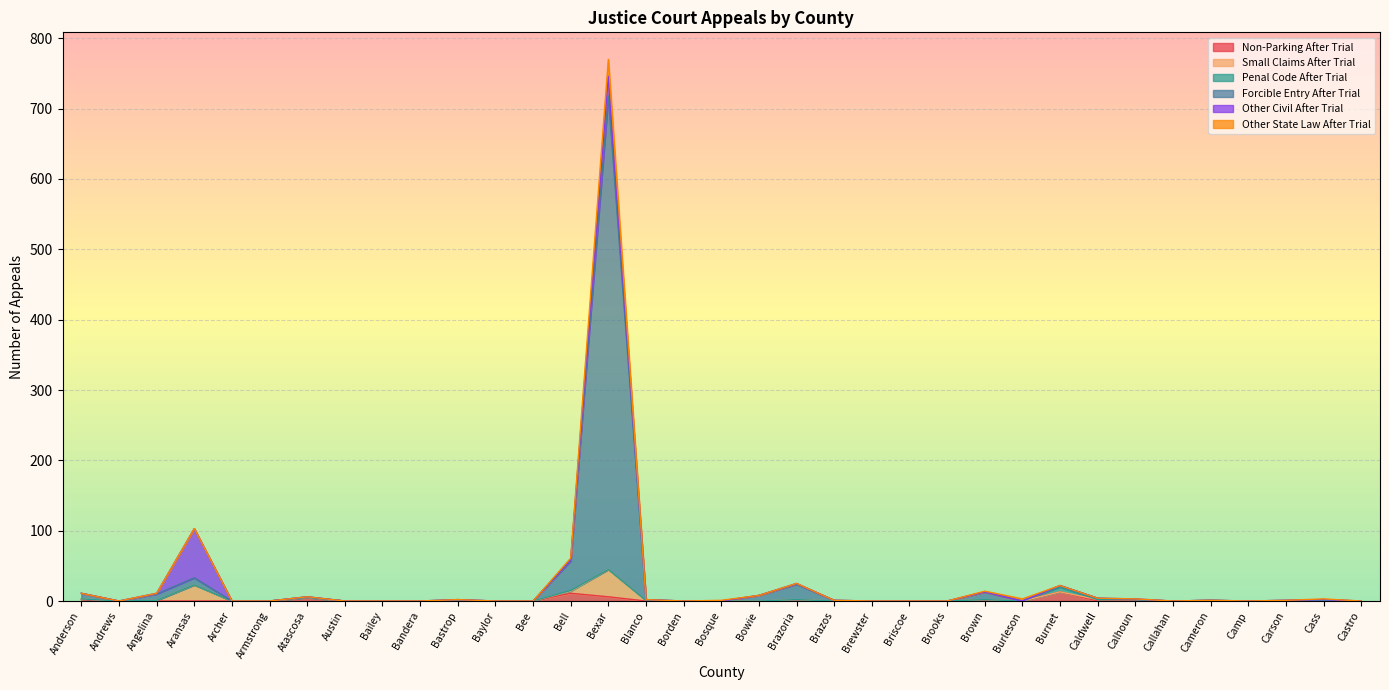

Is it true that Non-Parking After Trial equals 0 at Aransas?

True